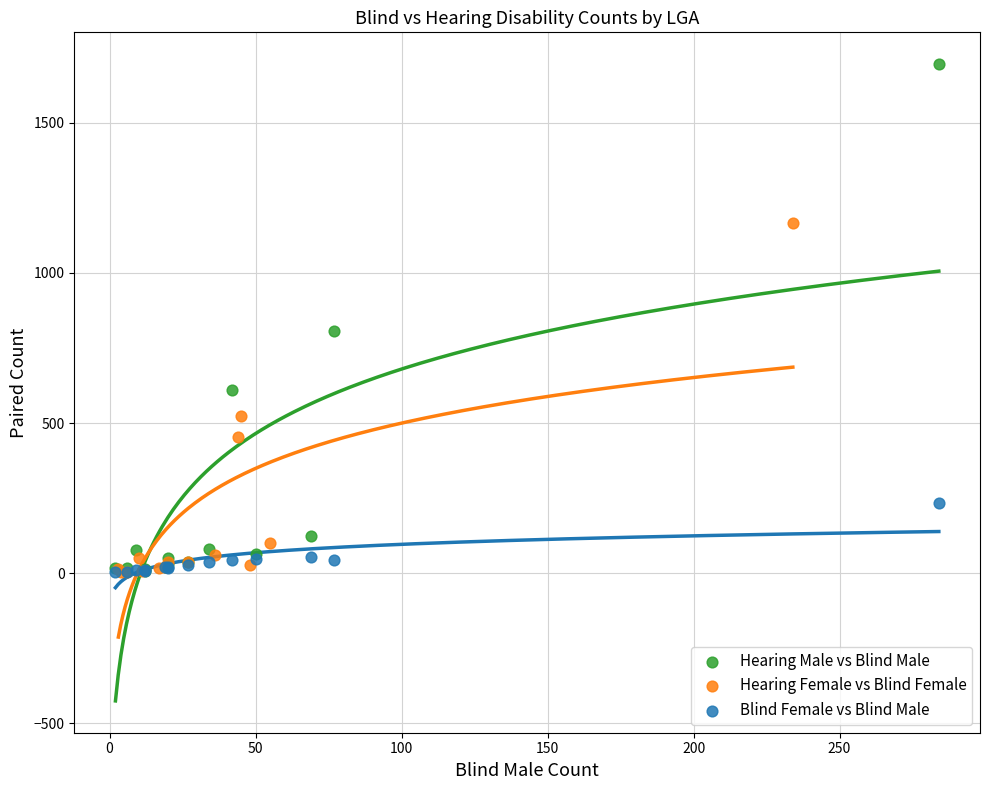

What are all the series names shown in the legend?

Hearing Male vs Blind Male, Hearing Female vs Blind Female, Blind Female vs Blind Male